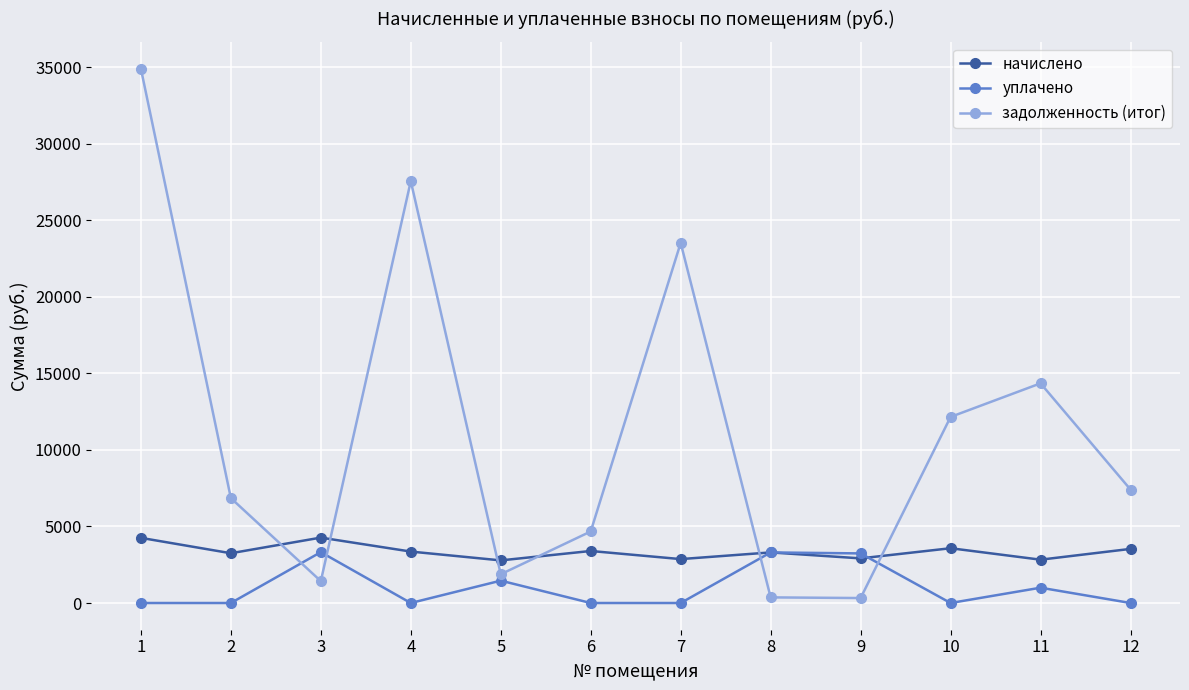

Between which two adjacent categories do начислено and задолженность (итог) first intersect?

2 and 3